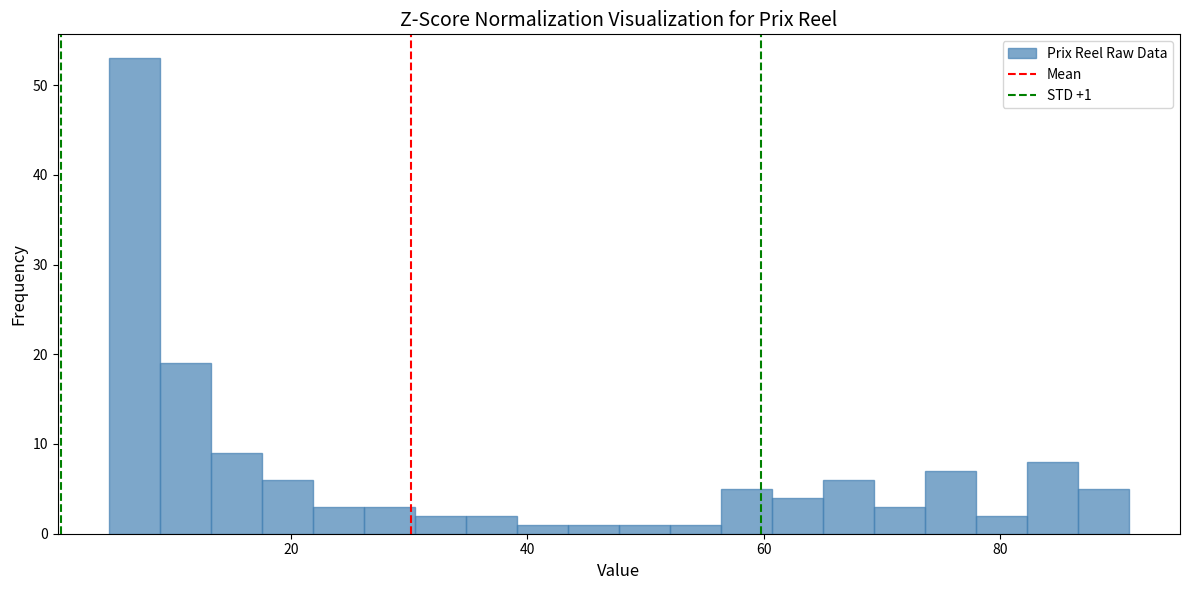

Read against the x-axis, roughly where is the centre of the tallest bar?

6